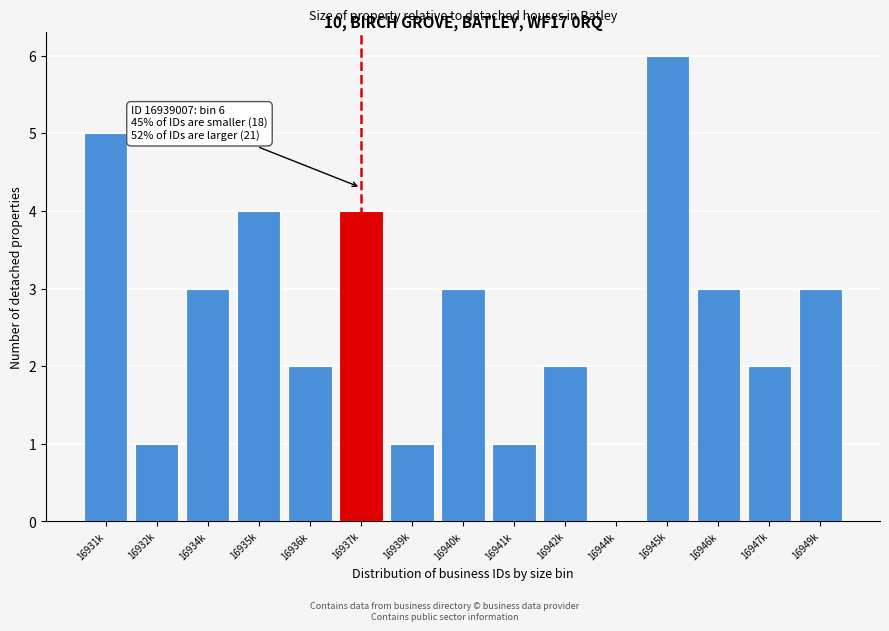

Reading right to left, extract all data points from this chart.

16949k=3	16947k=2	16946k=3	16945k=6	16944k=0	16942k=2	16941k=1	16940k=3	16939k=1	16937k=4	16936k=2	16935k=4	16934k=3	16932k=1	16931k=5